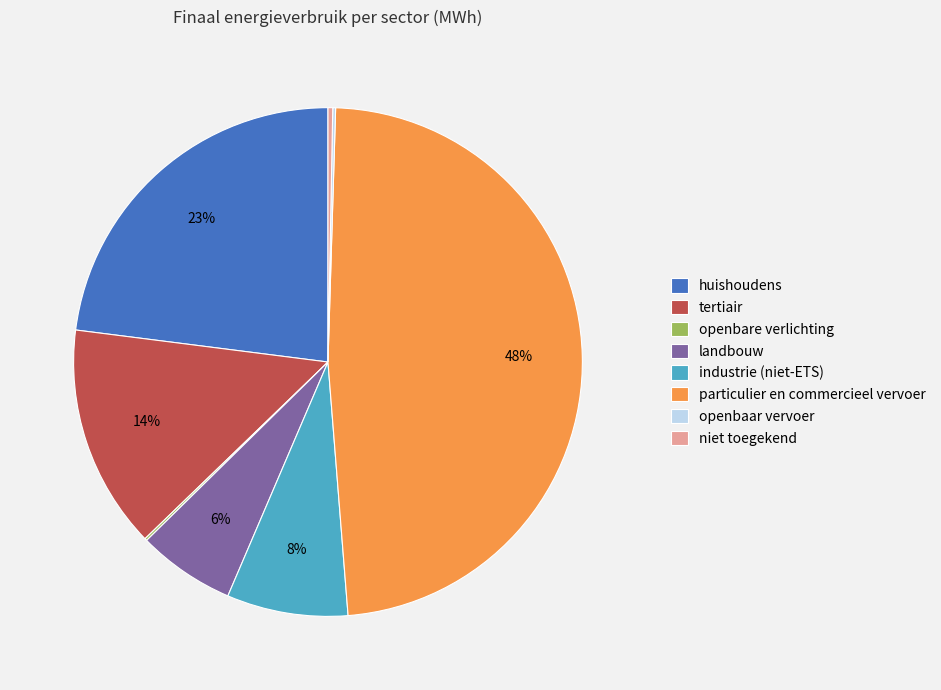

Which category has the biggest portion of the pie?

particulier en commercieel vervoer